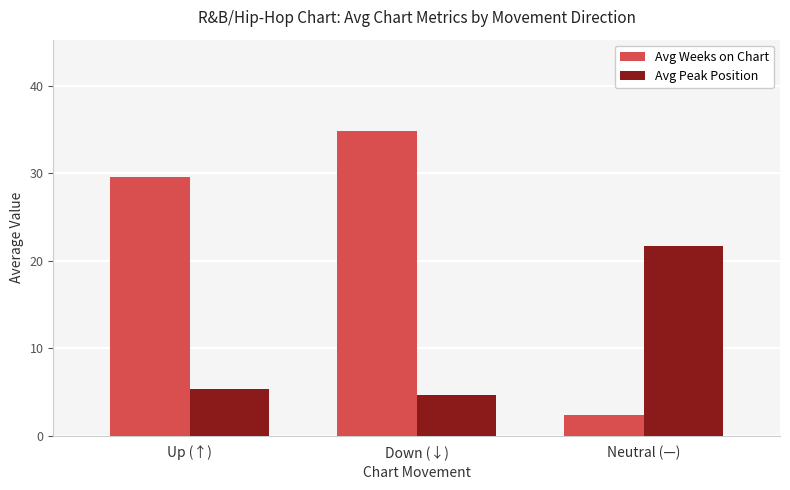

At Neutral (—), list the series in order from smallest to largest.

Avg Weeks on Chart, Avg Peak Position